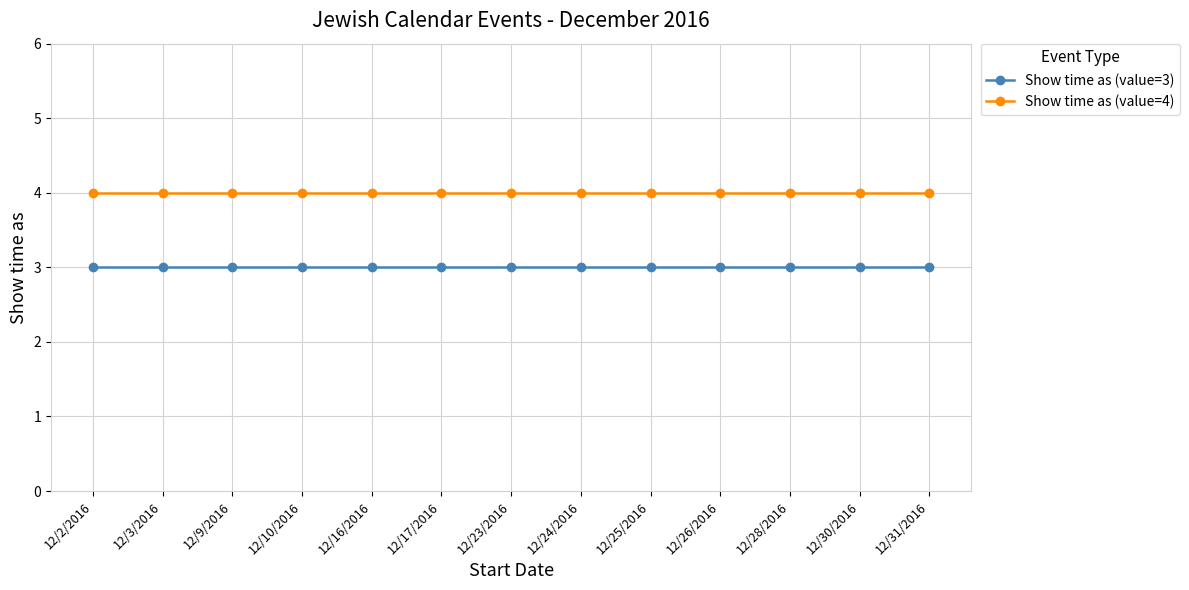

Reading left to right, list all the values displayed in this chart.

Show time as (value=3): 3	3	3	3	3	3	3	3	3	3	3	3	3
Show time as (value=4): 4	4	4	4	4	4	4	4	4	4	4	4	4